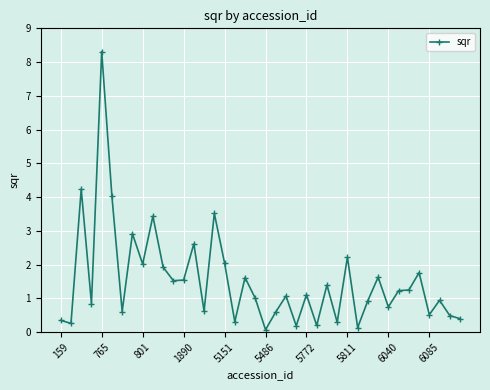

True or false: the data has more than 1 interior local peaks.

True